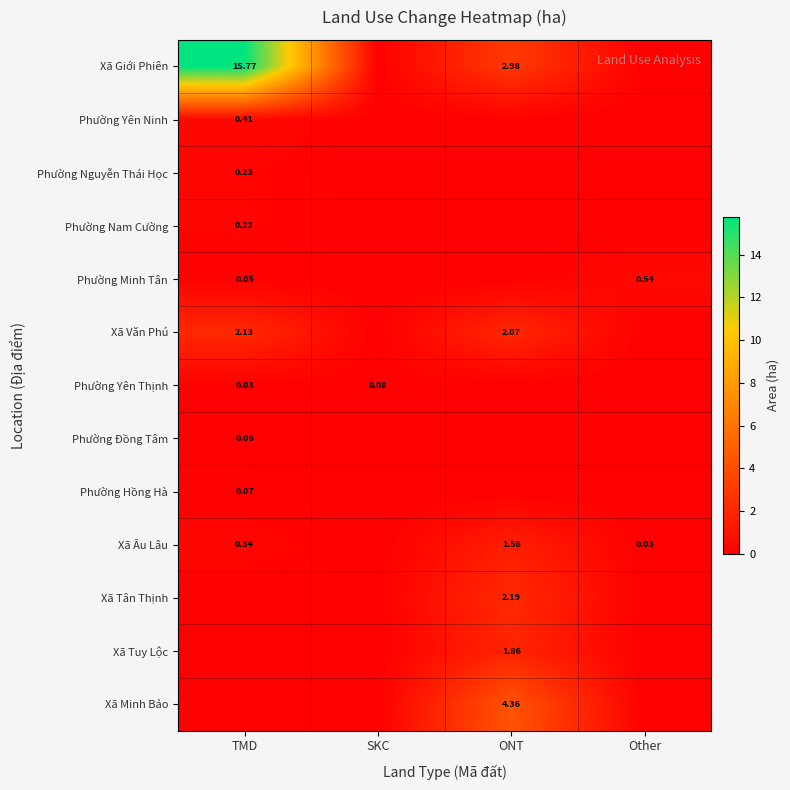

Is the value of Phường Minh Tân at Other greater than the value of Phường Yên Thịnh at TMD?

Yes